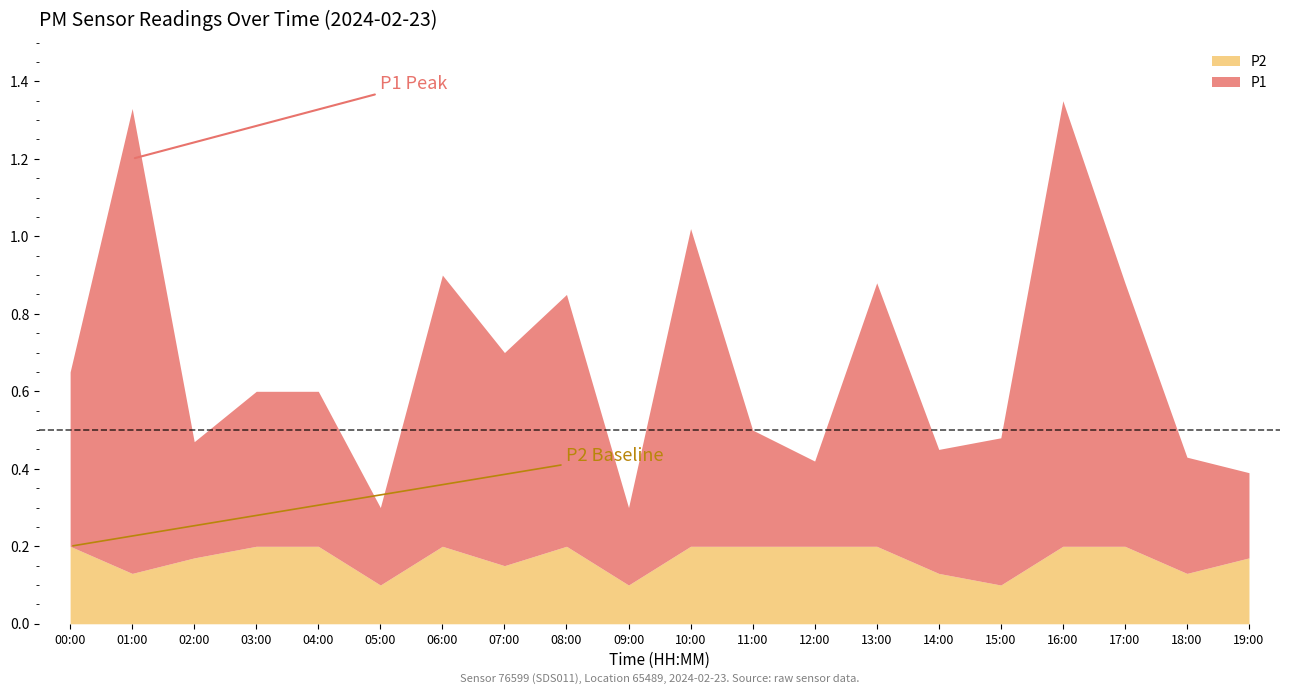

In P2, how many points are higher than both neighbors (excluding endpoints)?

2